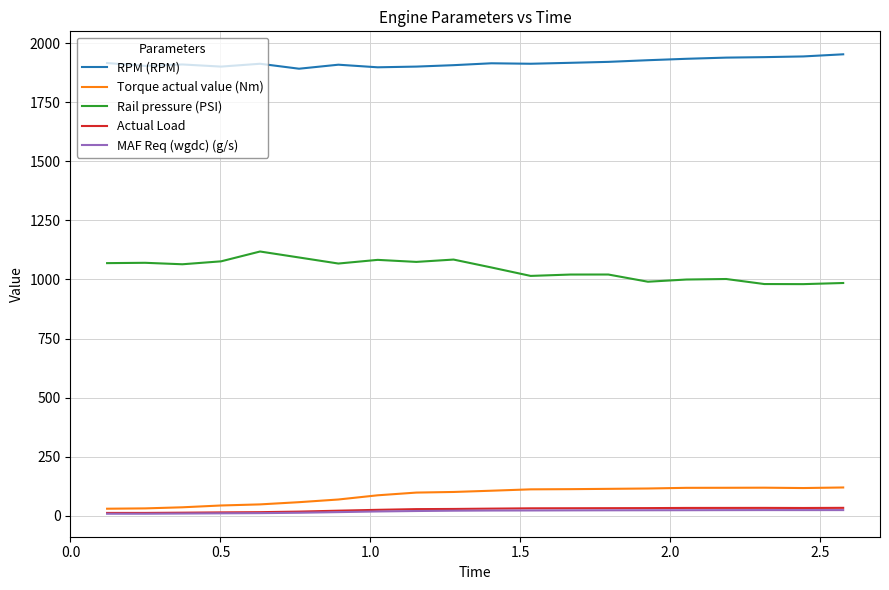

Does the chart have visible grid lines?

Yes